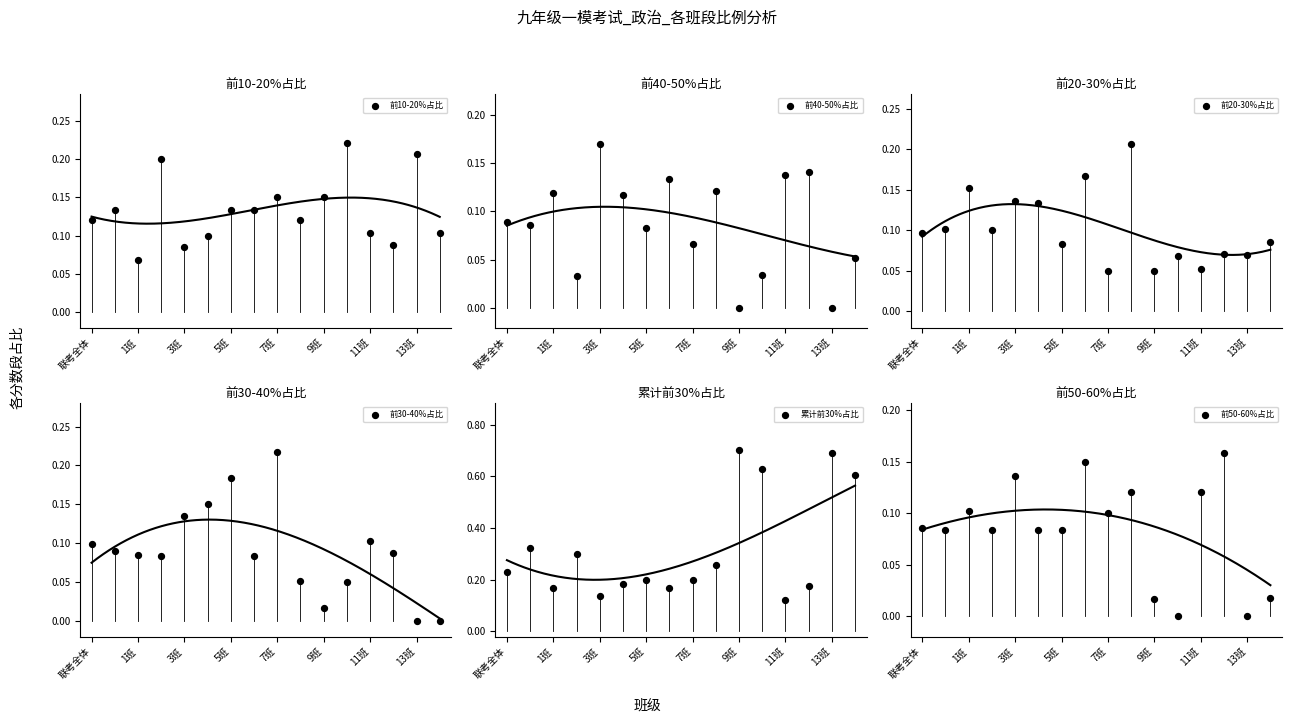

Which series has the widest spread of Y values?

累计前30%占比